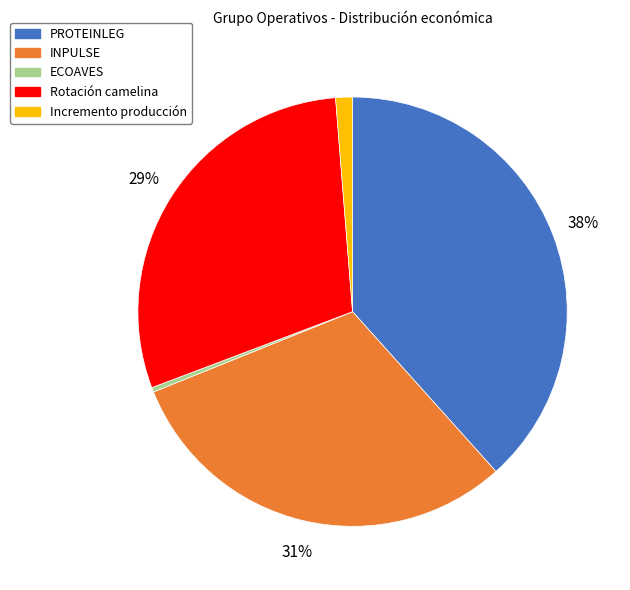

Is the sum of Incremento producción and ECOAVES greater than half?

No